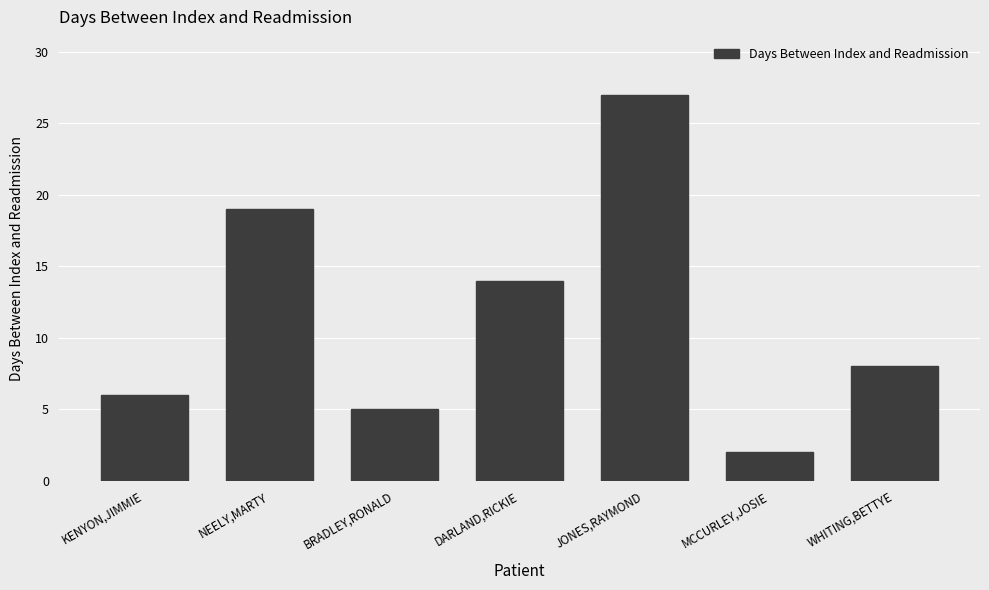

Reading left to right, what are all the values shown in this chart?

KENYON,JIMMIE=6	NEELY,MARTY=19	BRADLEY,RONALD=5	DARLAND,RICKIE=14	JONES,RAYMOND=27	MCCURLEY,JOSIE=2	WHITING,BETTYE=8